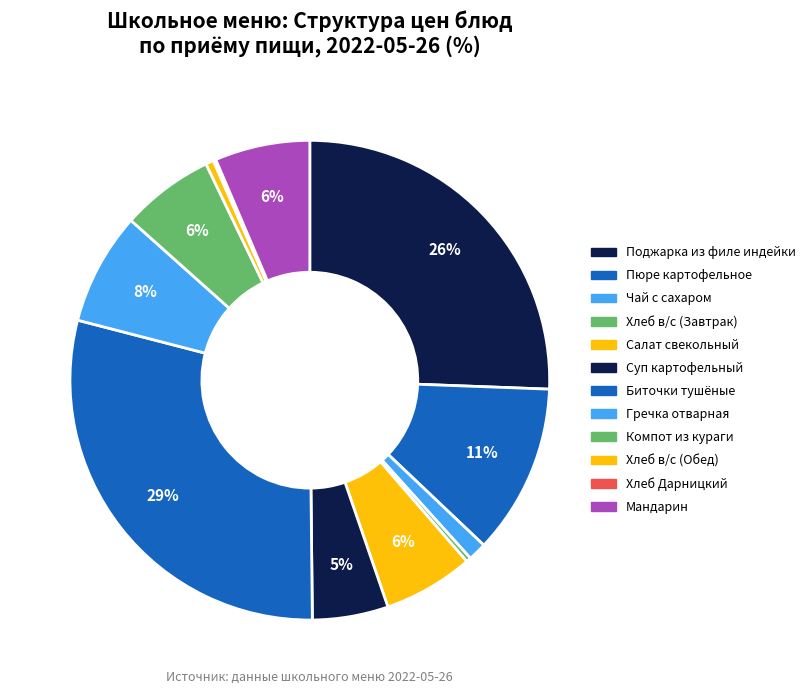

What is the largest slice in the pie chart?

Биточки тушёные